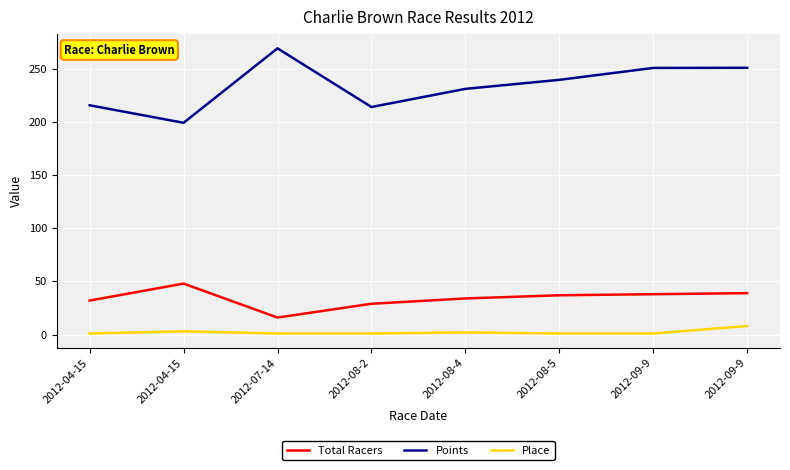

What value does the Total Racers series have at 2012-07-14?

16.0